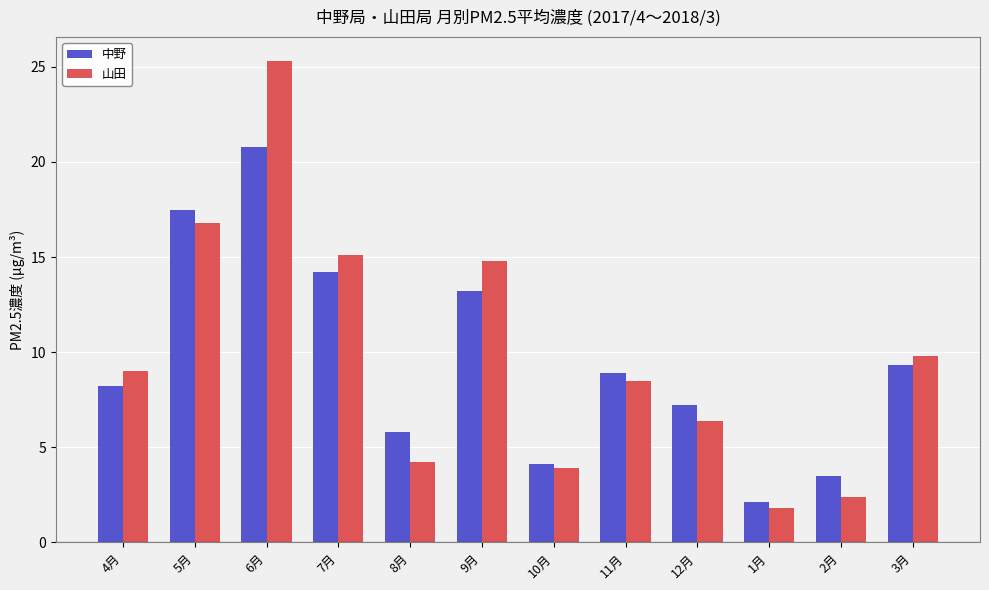

How many groups of bars are there?

12